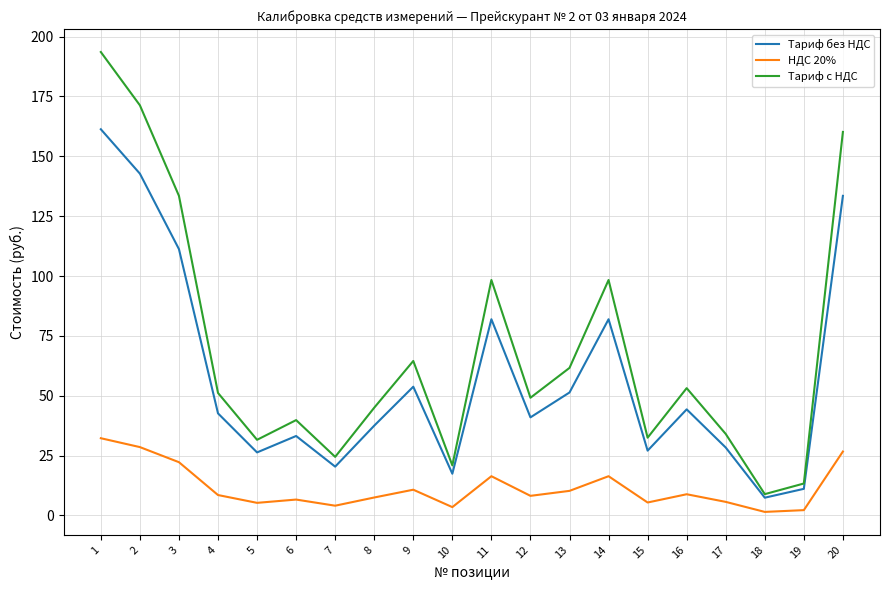

What is the sum of all Тариф с НДС values?

1385.5